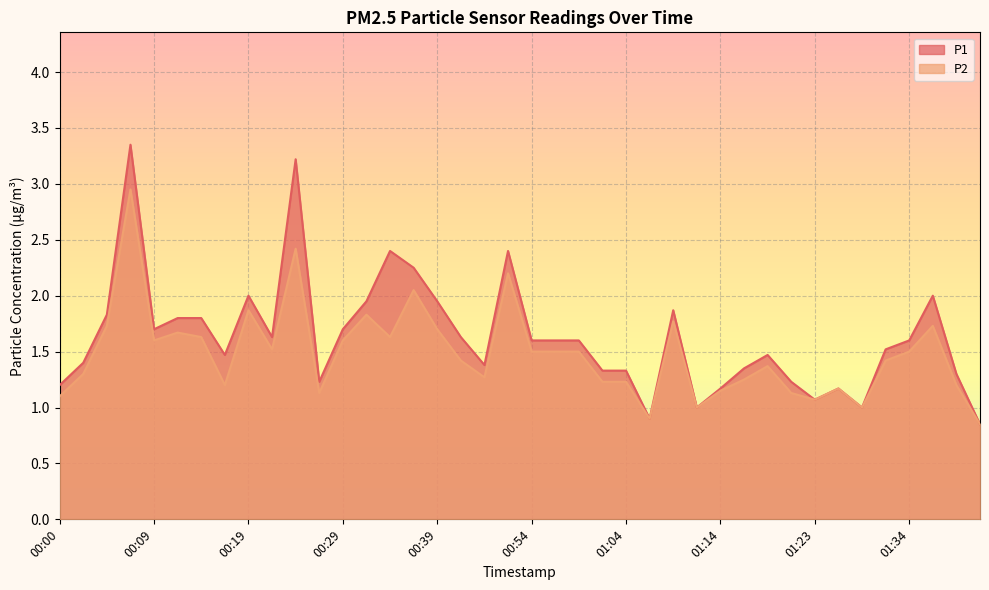

Rank the series by their average value, from highest to lowest.

P1, P2